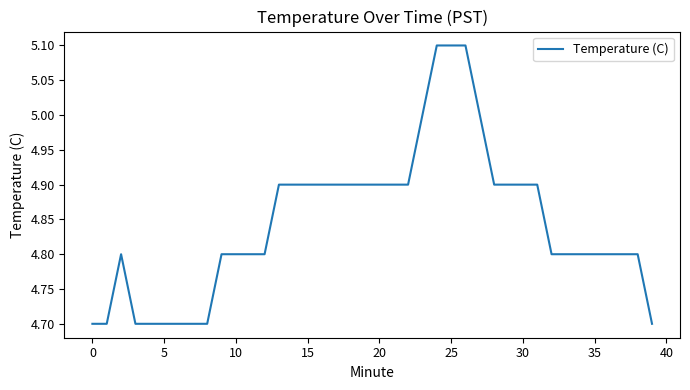

What is the minimum value shown in the chart?

4.7